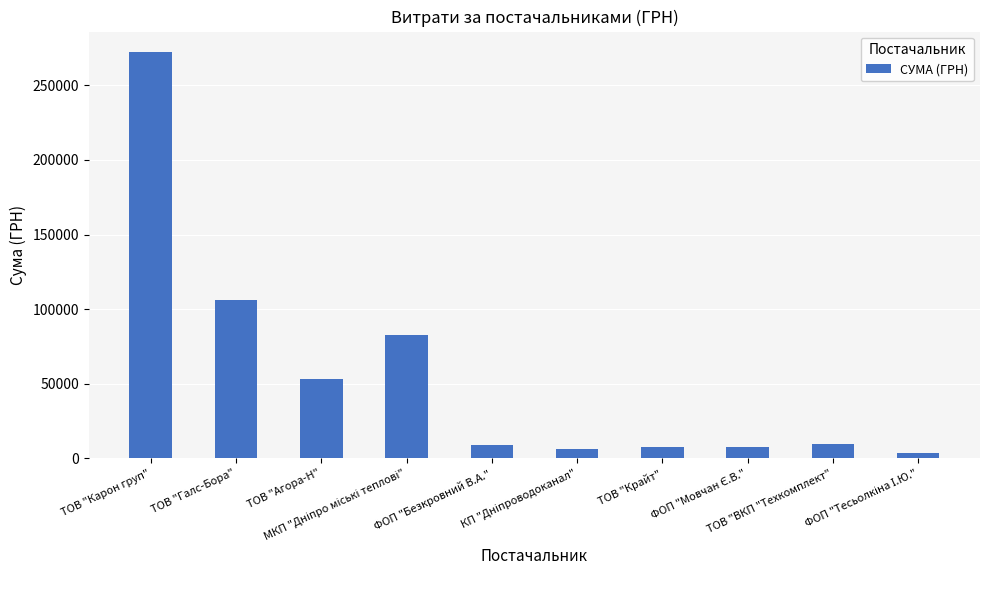

What is the difference between the second highest and second lowest values?

100038.3